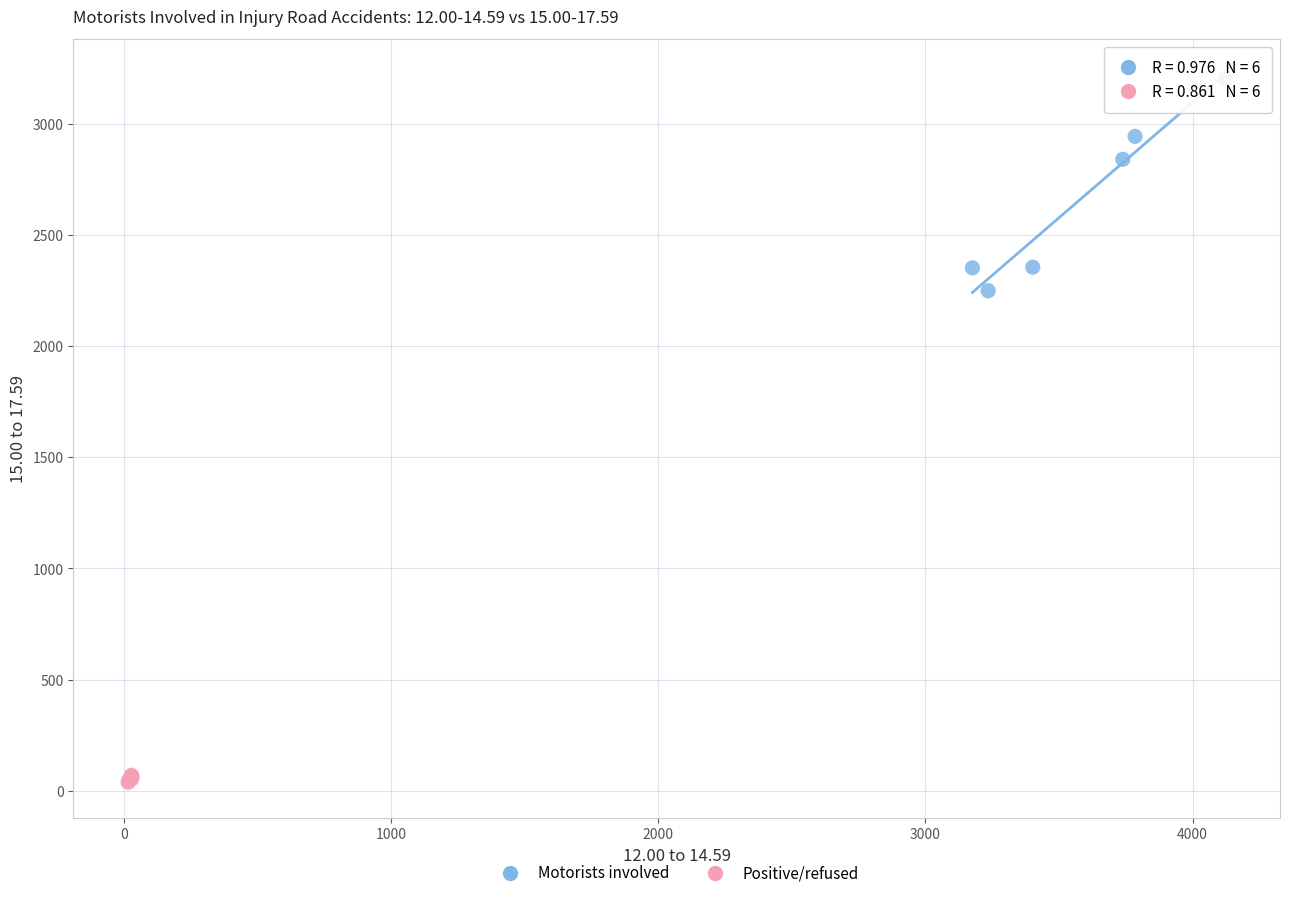

Which series has the widest spread of Y values?

Motorists involved